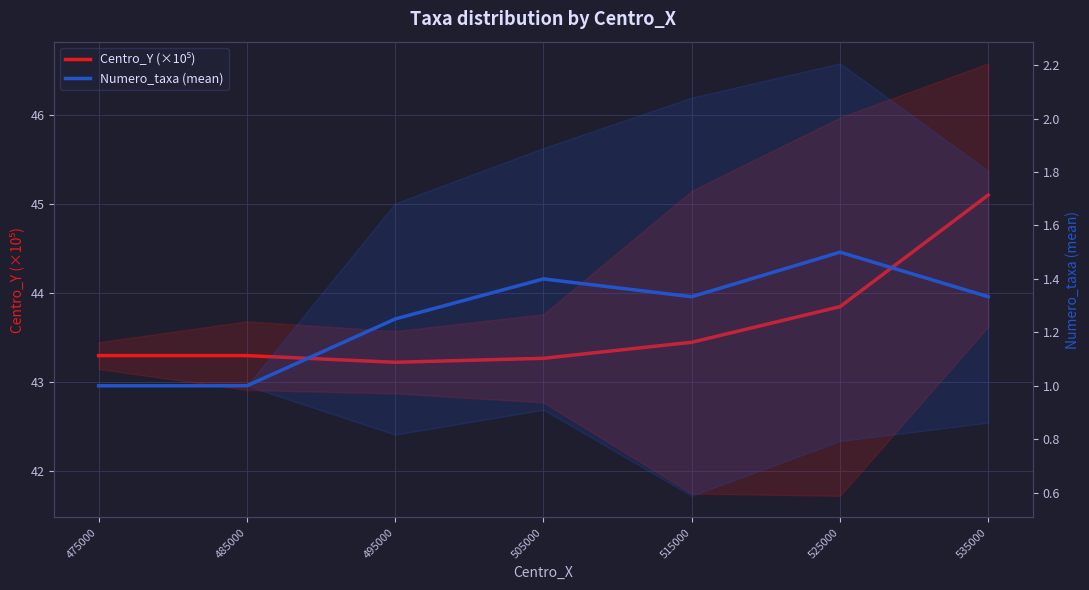

What is the sum of the Centro_Y (×10⁵) values at 515000 and 535000?

88.6